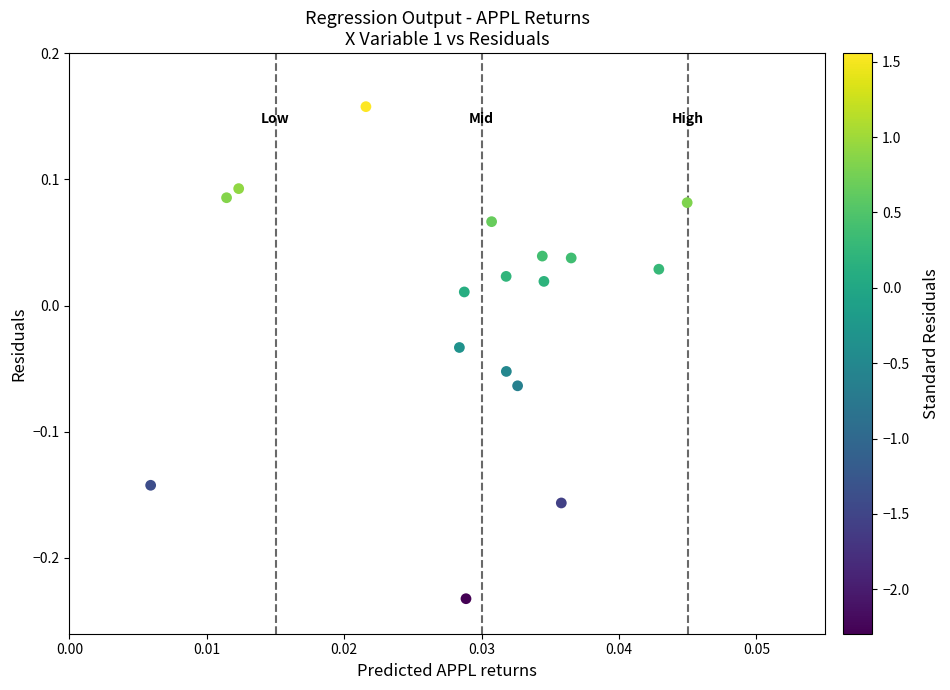

What is the range of Y values (max minus min)?

0.4